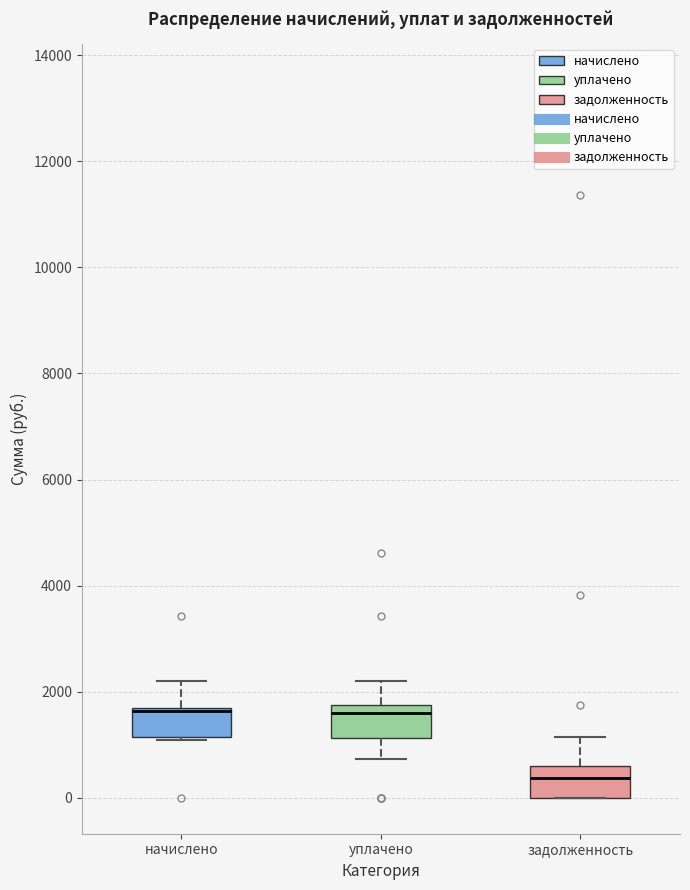

Where is the lower edge of the box for задолженность on the y-axis? The values are not printed on the chart, so give them approximately, as read against the axis.

0